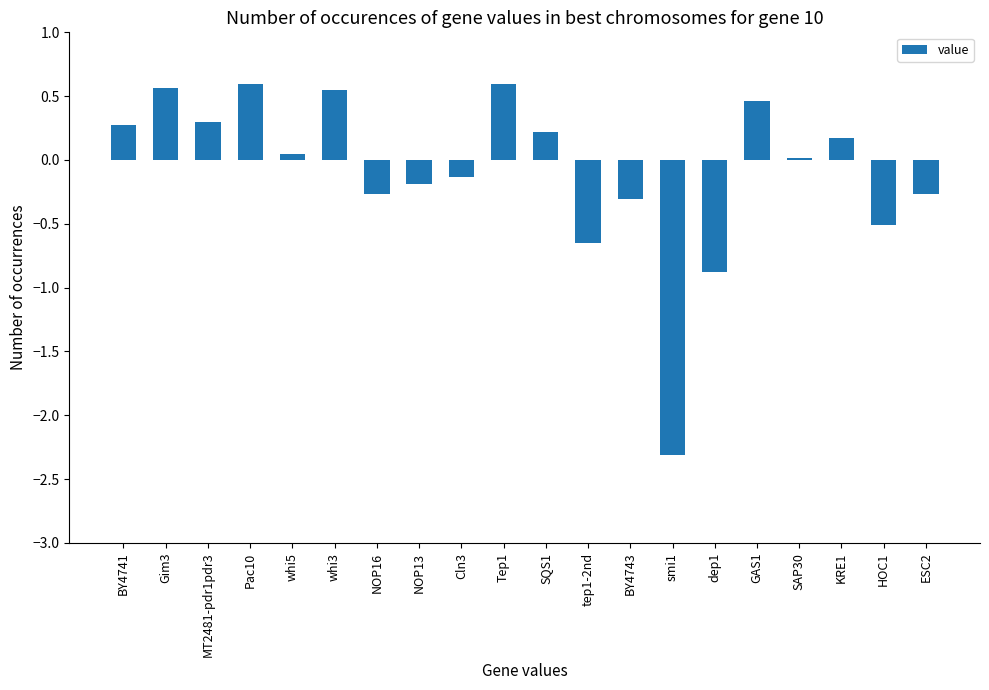

What is the difference between the maximum and minimum values?

2.9